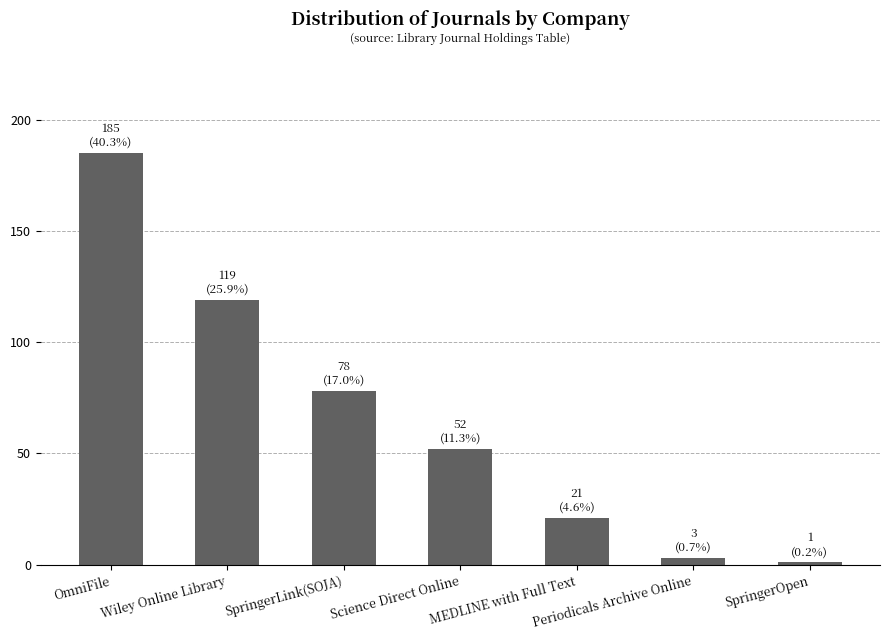

How many bars are there in total?

7